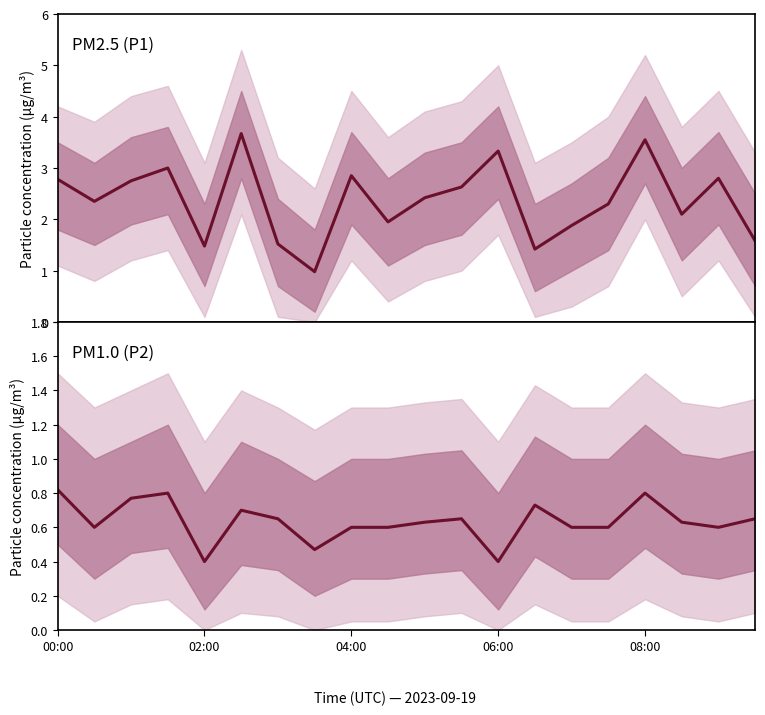

What is the value of the P1 point at the 10th from the left?

1.9